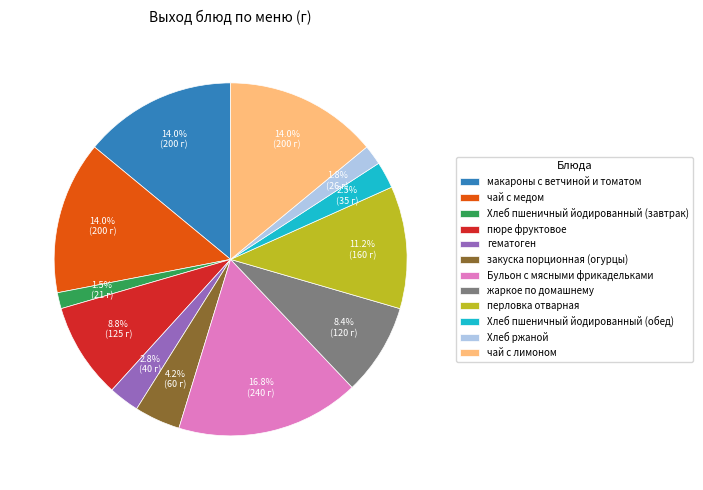

What percentage is NOT represented by чай с медом?

86.0%